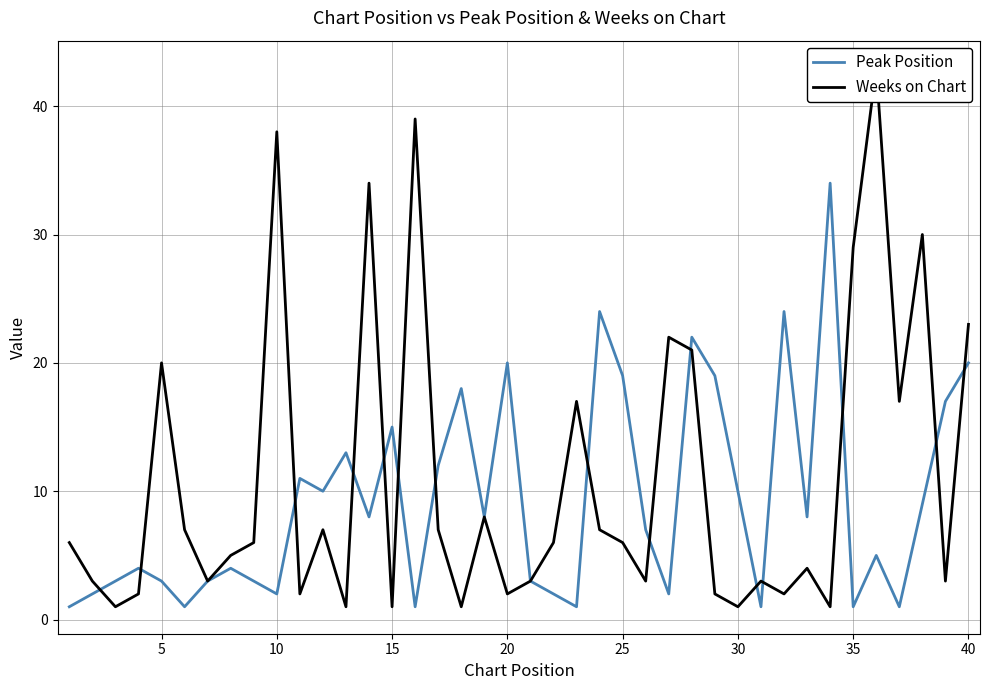

The value of Peak Position at 15 is 10. True or false?

False